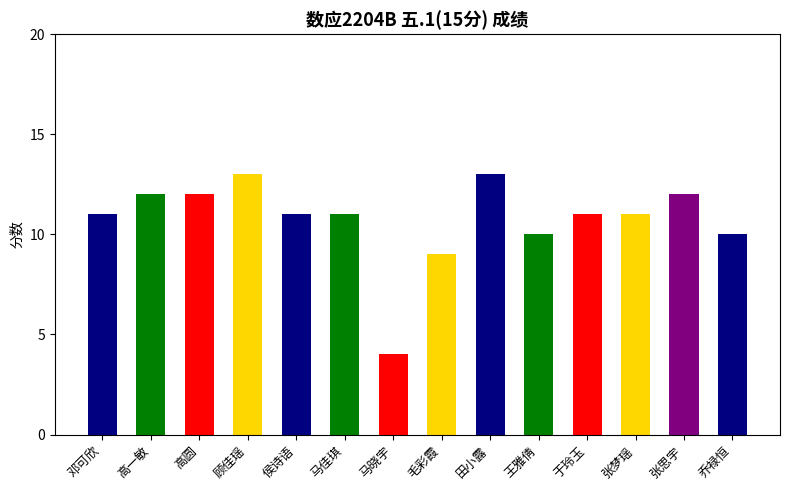

Approximately how many times larger is the value at 张思宇 compared to 顾佳瑶?

0.9